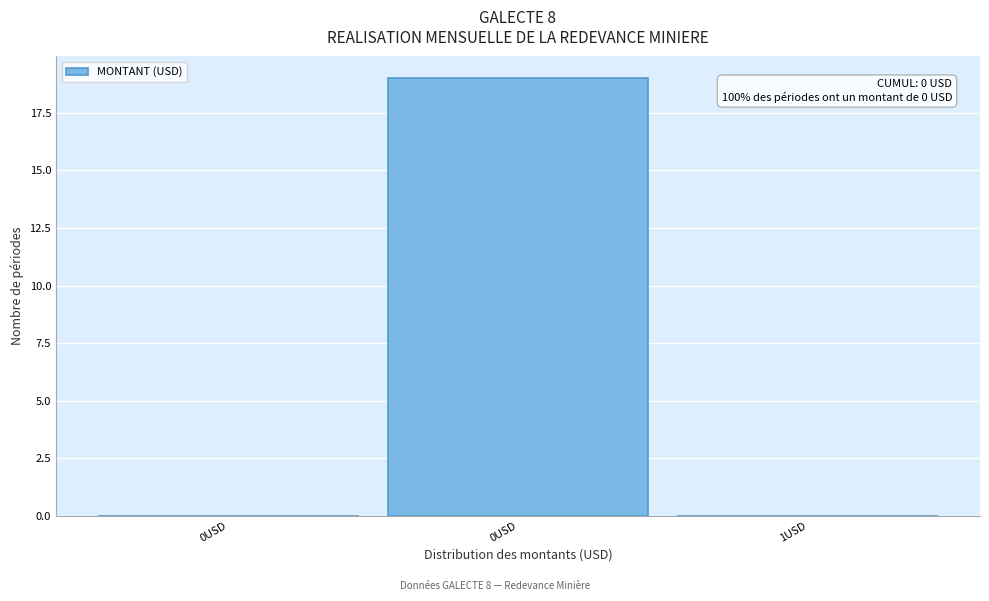

Are the bars horizontal?

No